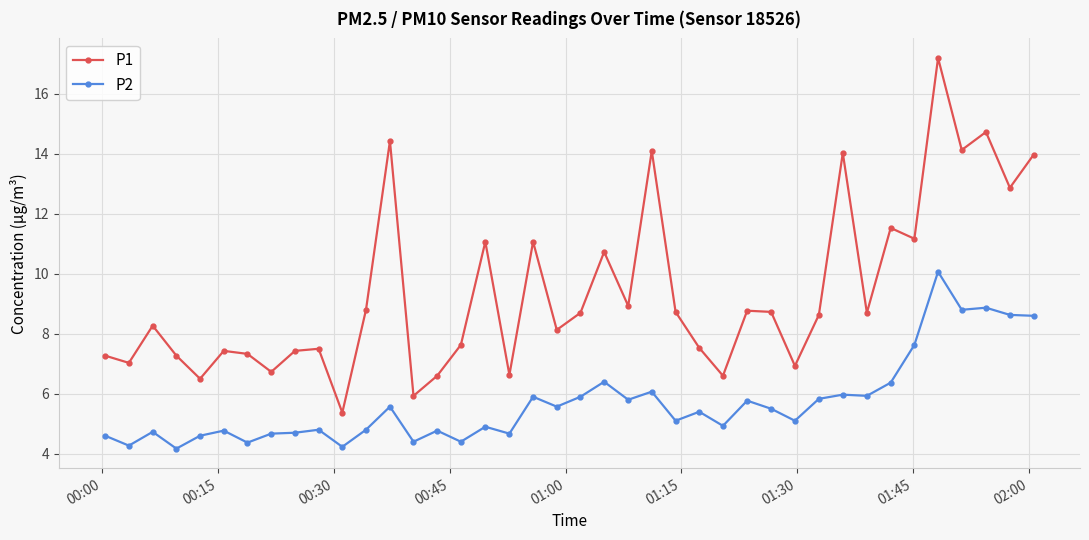

Which series has the largest total across all categories?

P1